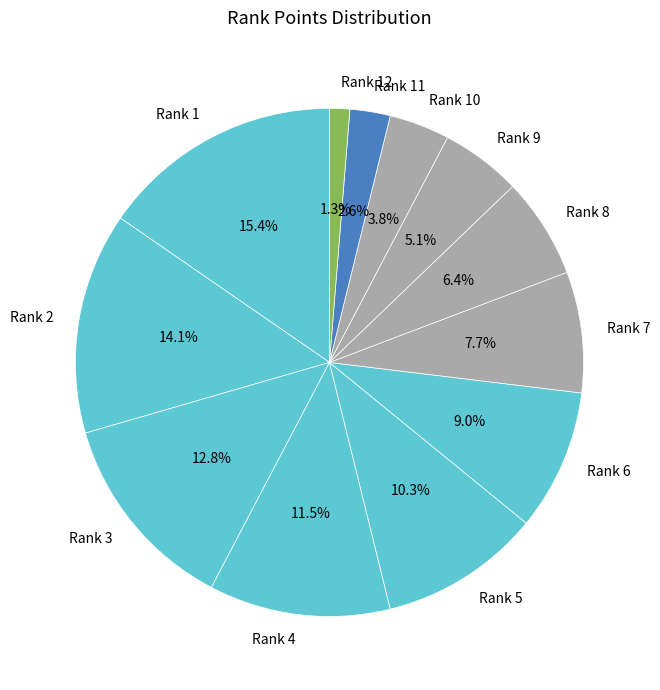

Which category has the smallest portion of the pie?

Rank 12